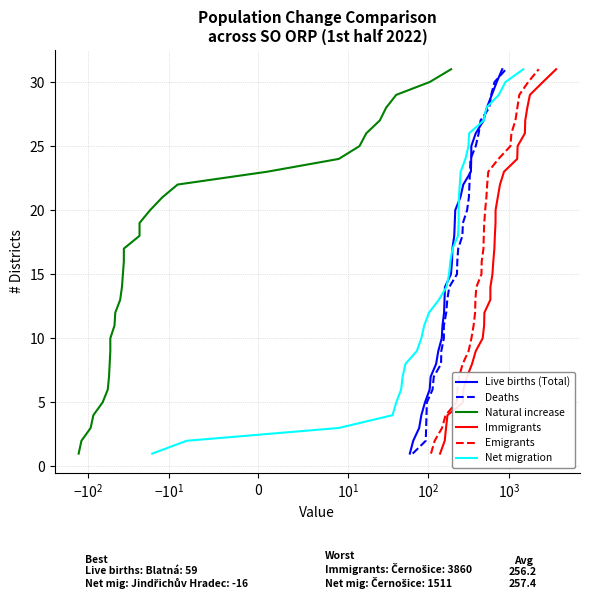

What is the highest value of the Live births (Total) series?

31